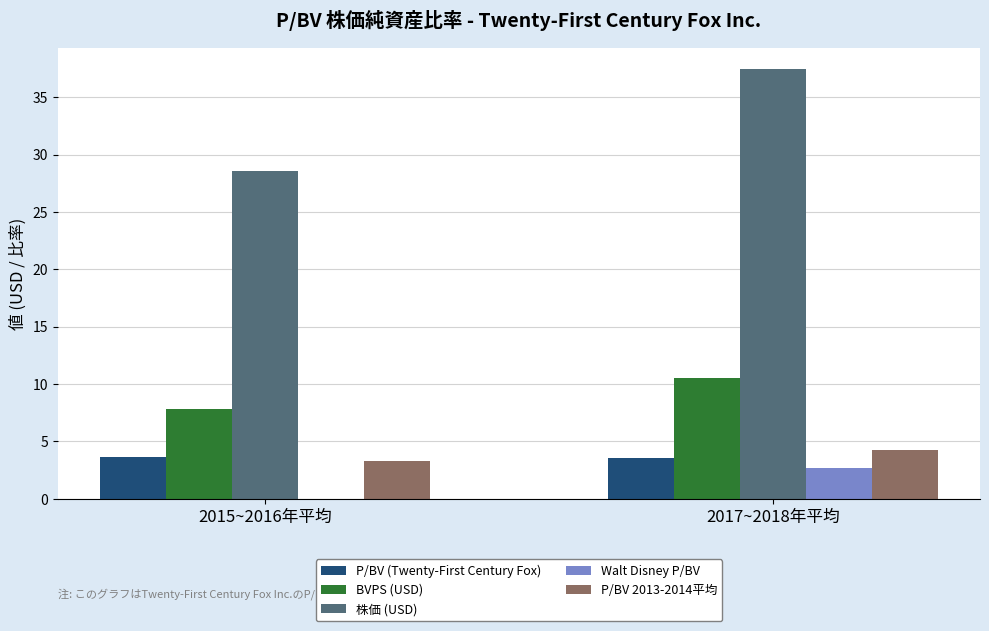

At which label does 株価 (USD) first exceed 37?

2017~2018年平均